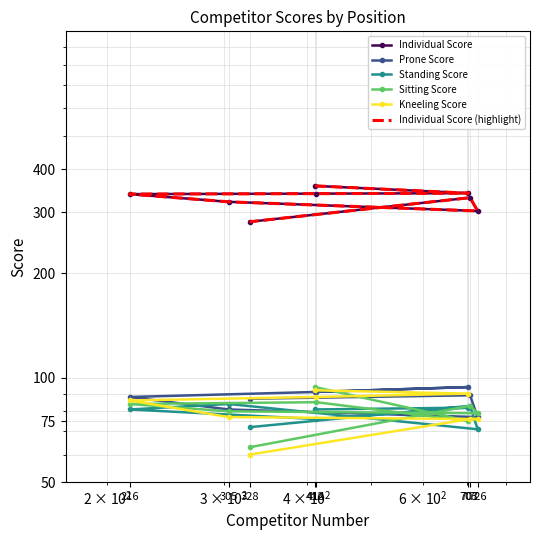

True or false: Standing Score has more than 2 points higher than both neighbors.

True